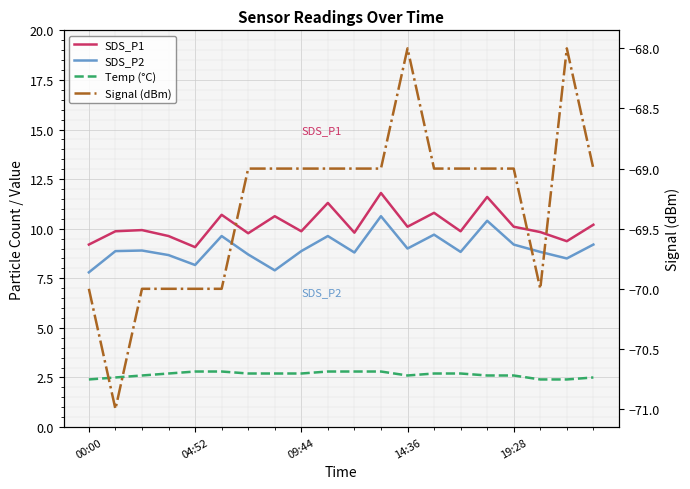

True or false: Temp (°C) has more than 0 points higher than both neighbors.

False